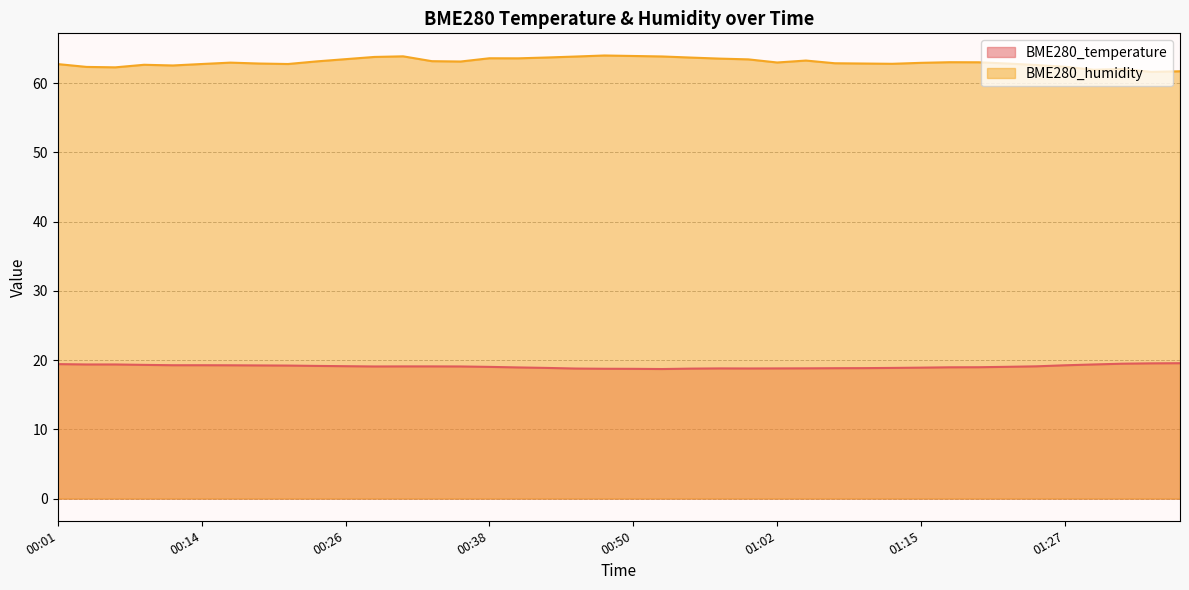

The BME280_humidity series shows 30.9 at 00:40. True or false?

False